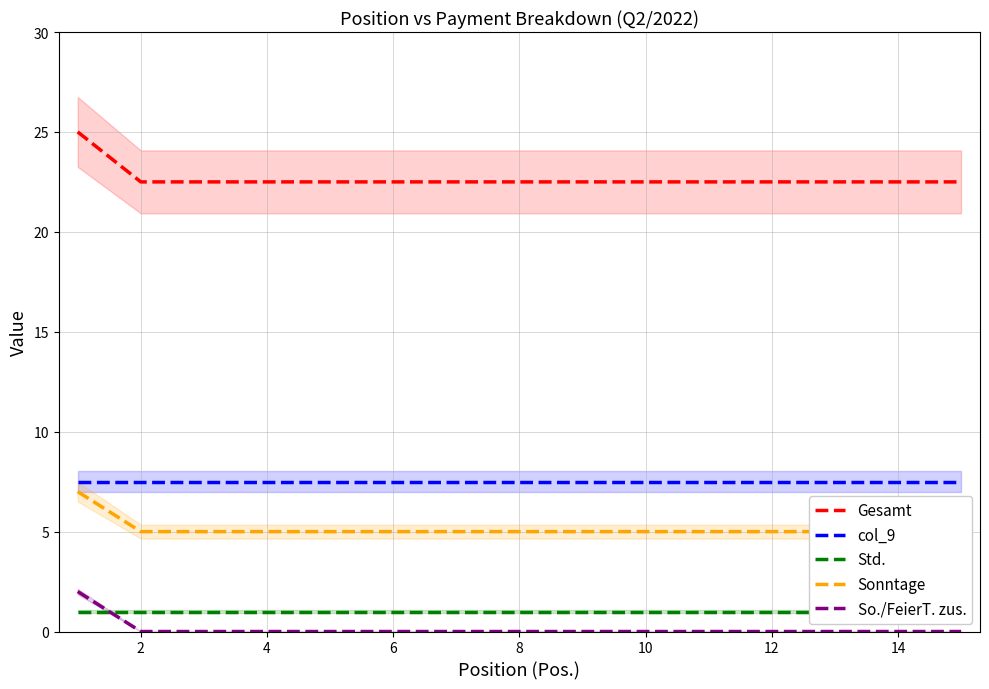

What is the lowest value of the Gesamt series?

22.5